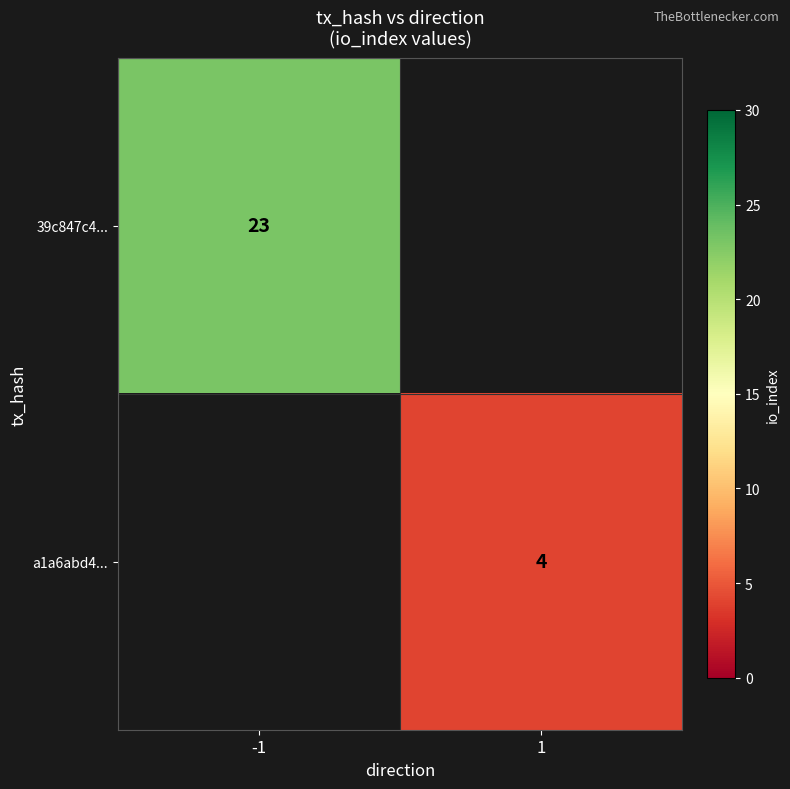

Which has a higher value, 1 or -1?

-1